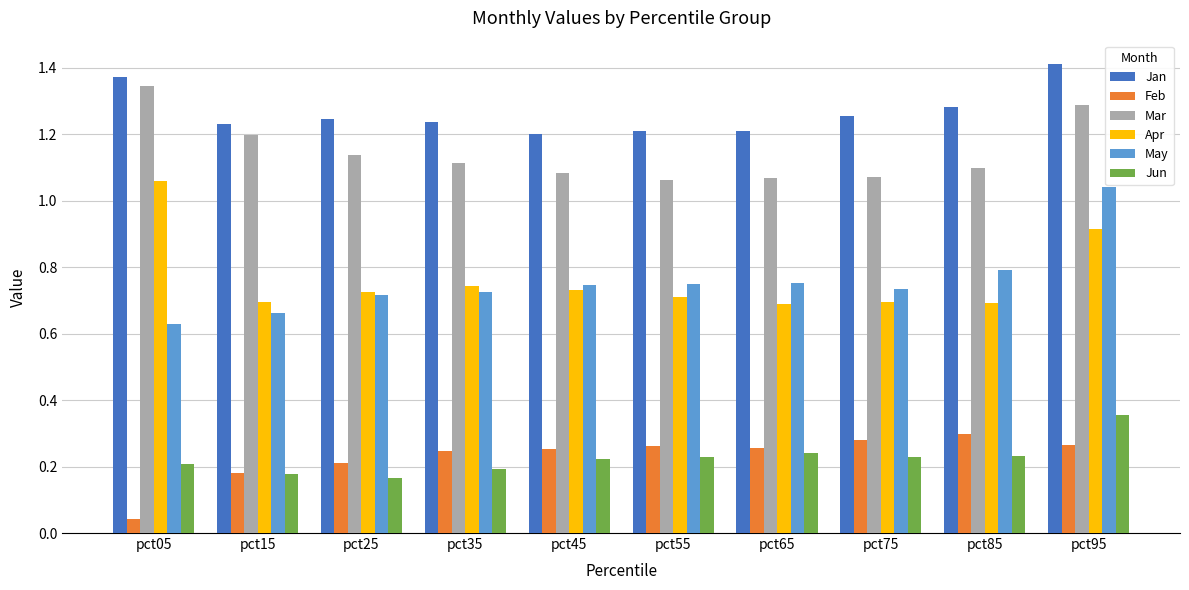

Count the Jun values in the range 0 to 1.

10